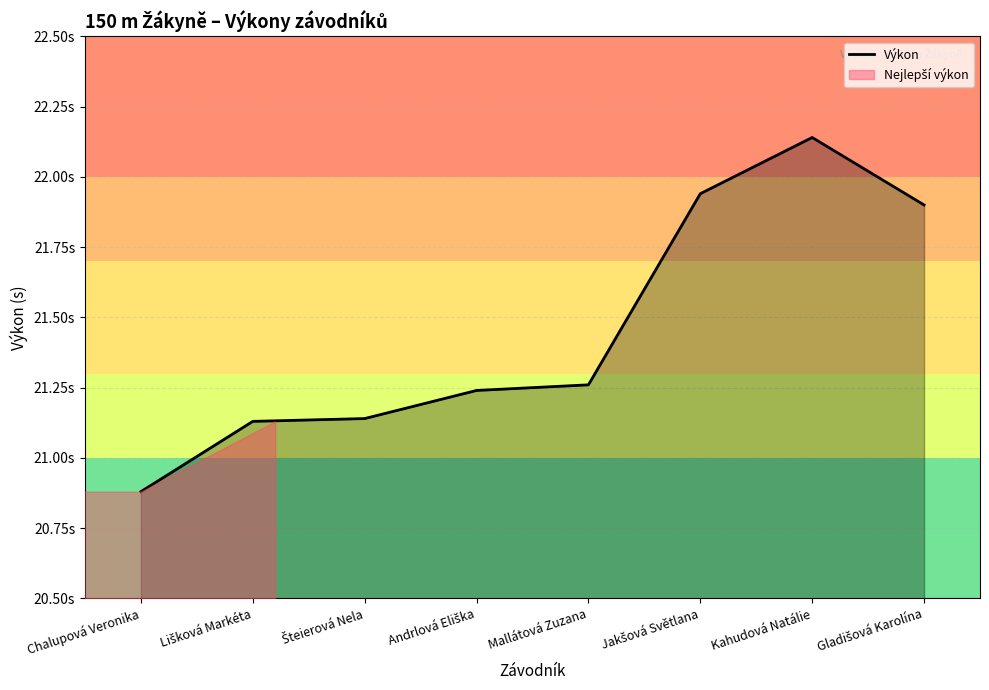

At which label is the value closest to 21?

Chalupová Veronika